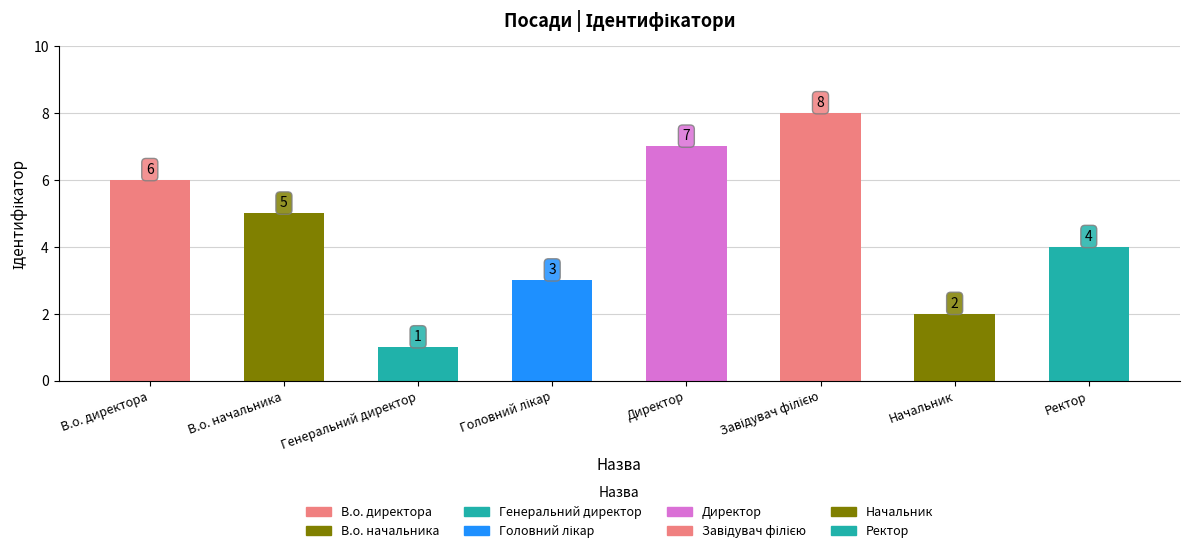

What is the ratio of the value at Начальник to the value at В.о. начальника?

0.4